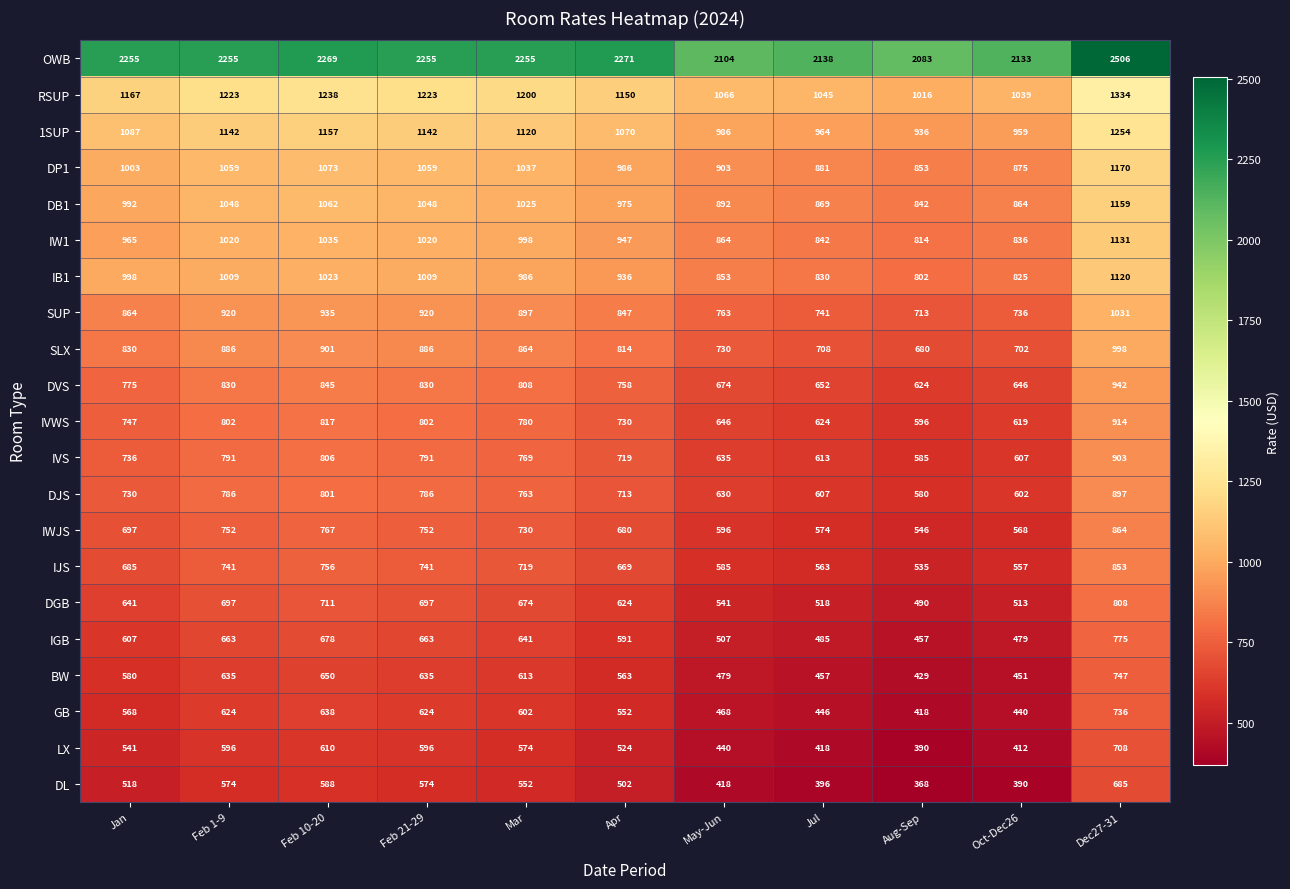

At which label does DP1 reach its peak?

Dec27-31